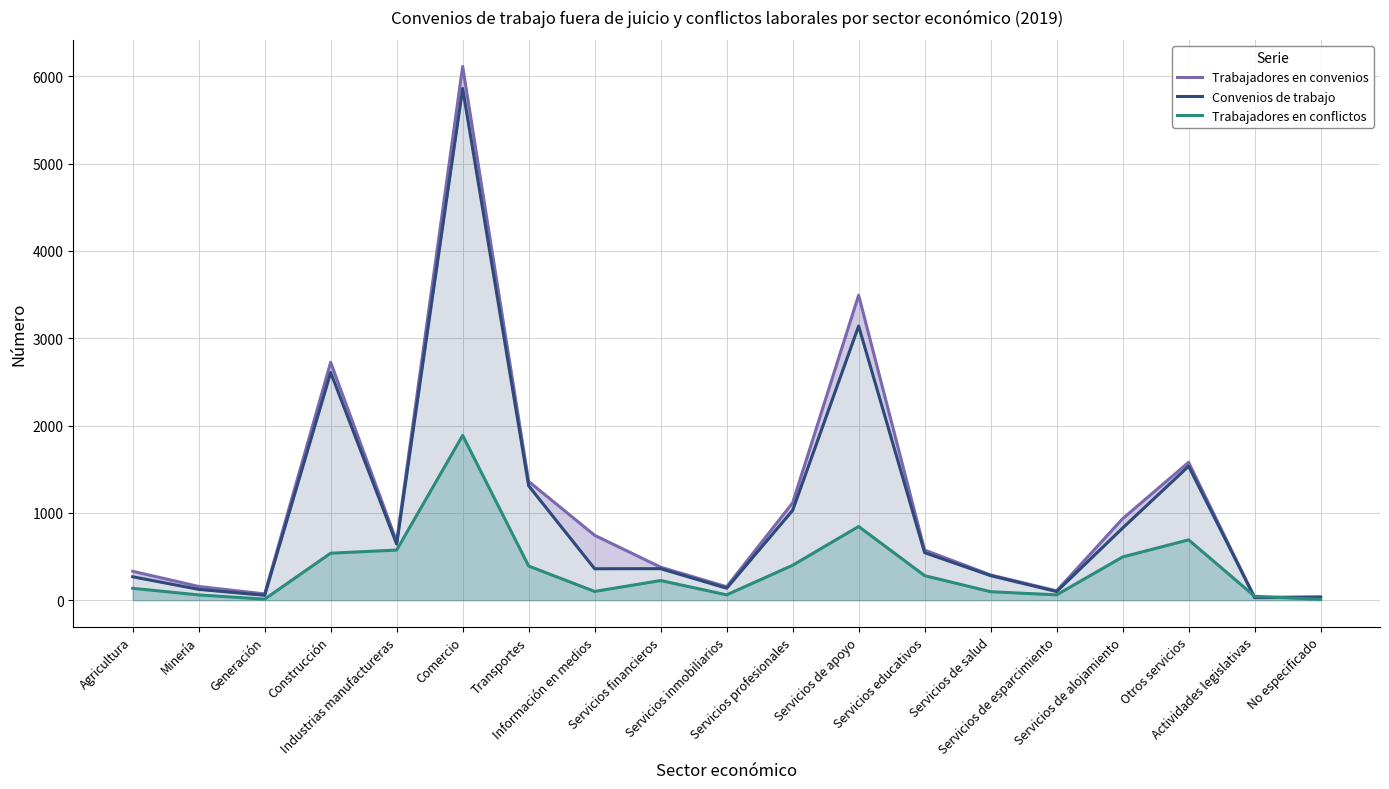

At which category does Convenios de trabajo reach its first local valley?

Generación